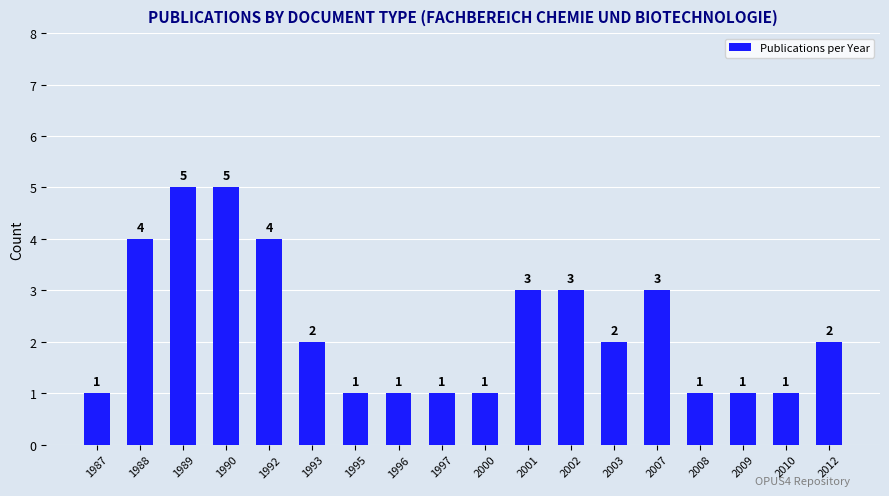

Does the chart contain any negative values?

No